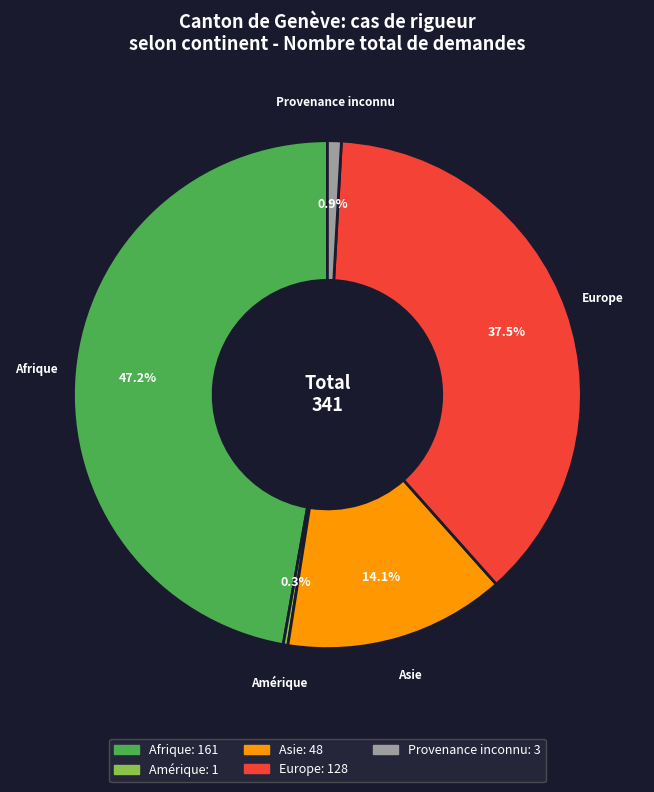

To the nearest percent, what is the difference between the Asie and Europe slice percentages?

23%